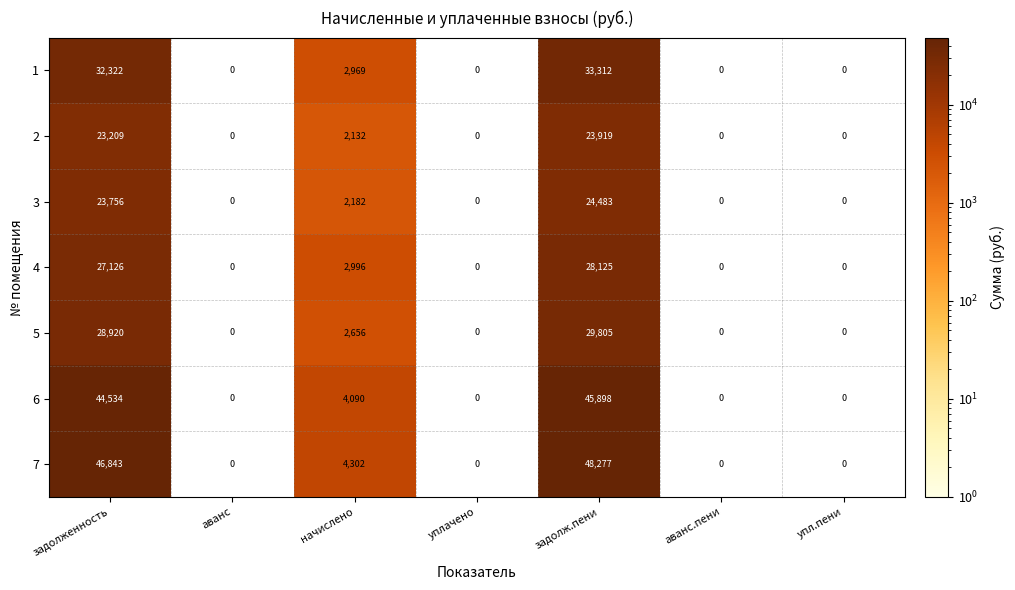

Count the number of categories in the chart.

7